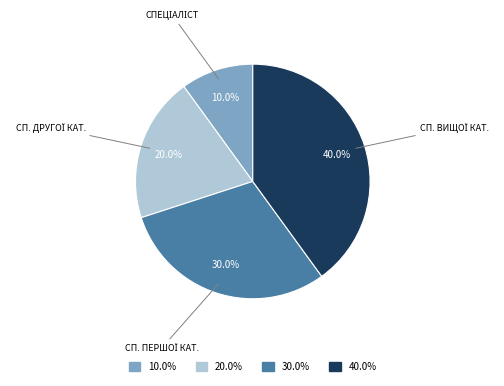

Is there a majority slice in this chart?

No